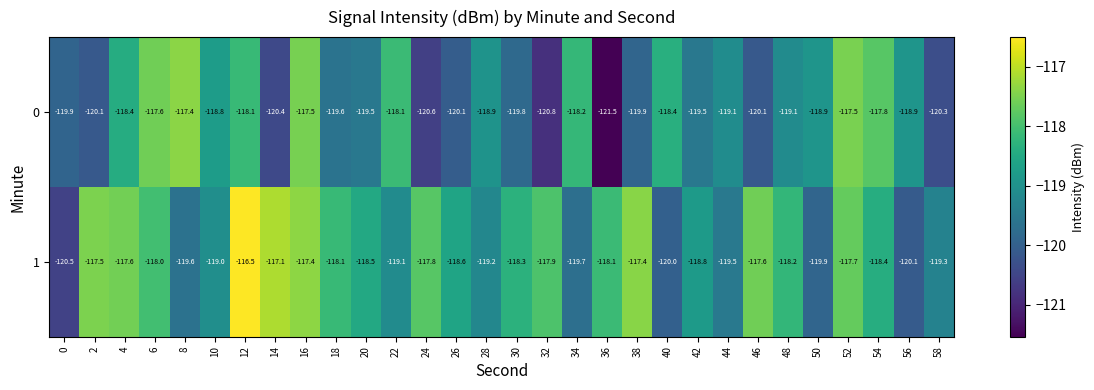

Which series has the widest spread of values?

0